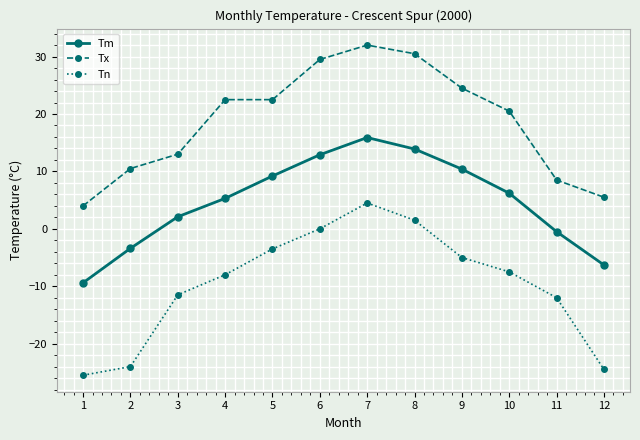

Is the value of Tn at 6 greater than the value of Tx at 2?

No